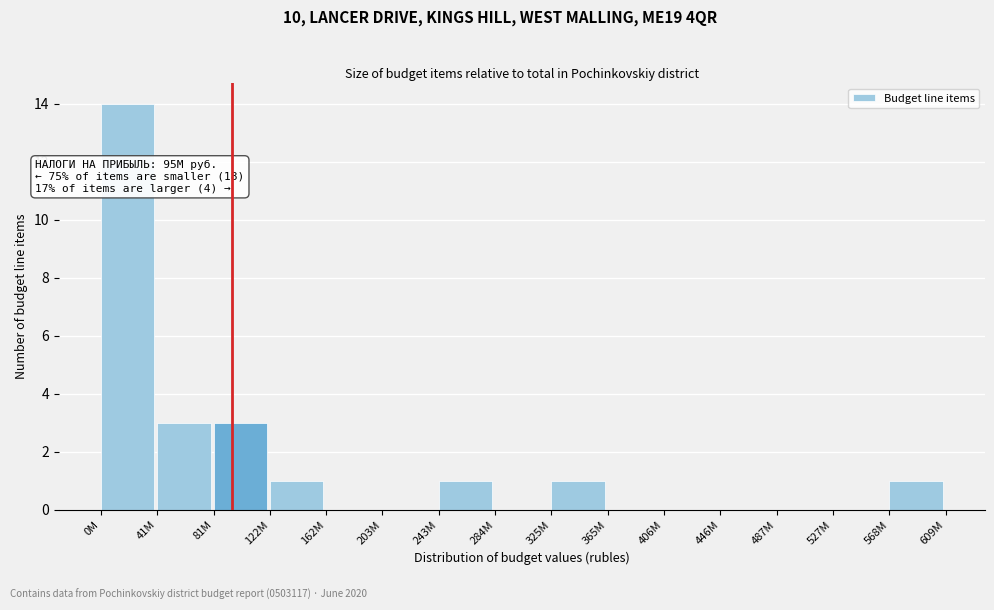

Reading right to left, extract all data points from this chart.

568M=1	527M=0	487M=0	446M=0	406M=0	365M=0	325M=1	284M=0	243M=1	203M=0	162M=0	122M=1	81M=3	41M=3	0M=14